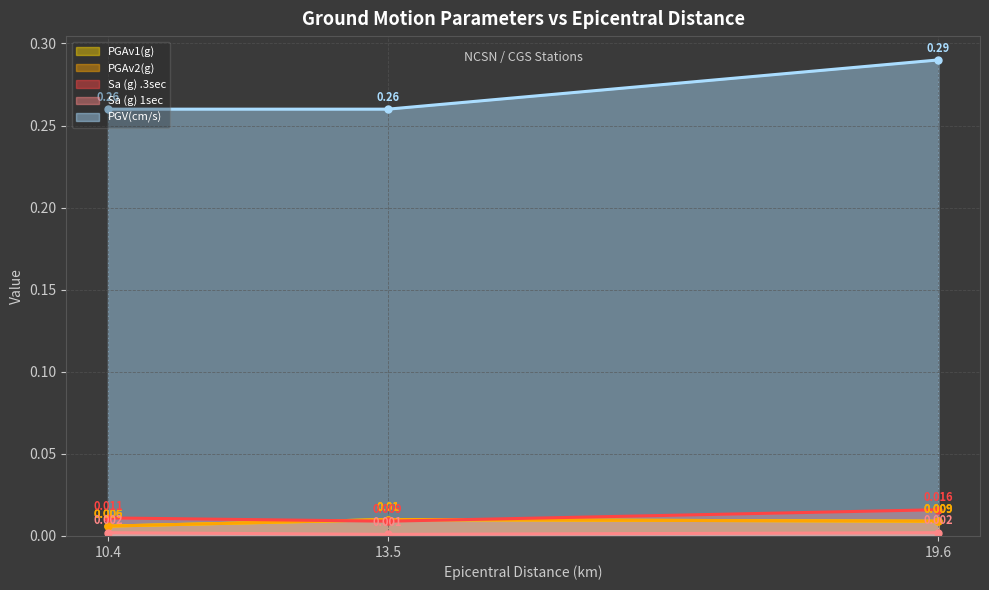

Between 10.4 and 19.6, which series saw the biggest shift?

PGV(cm/s)